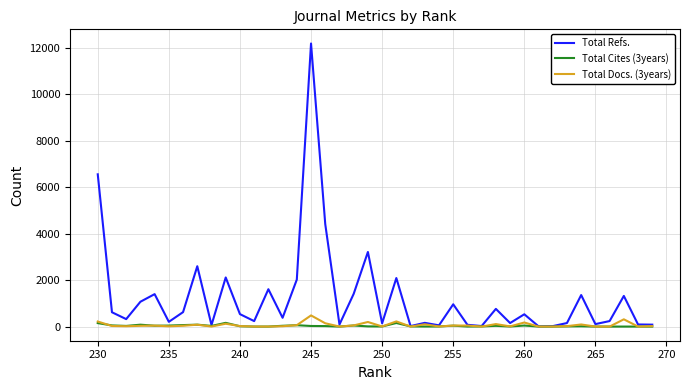

At how many categories does at least one series exceed 2667?

4